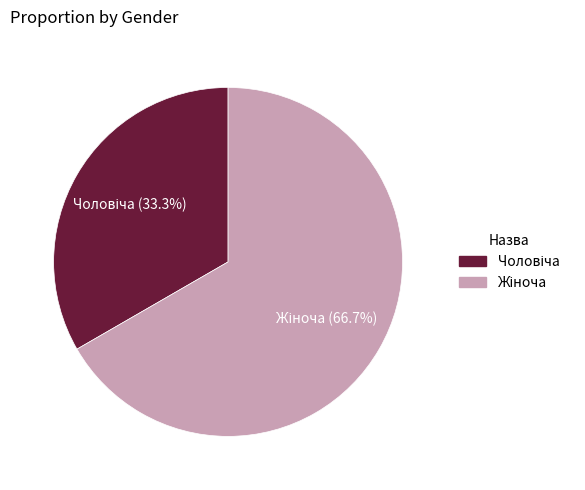

Does any single category account for the majority?

Yes